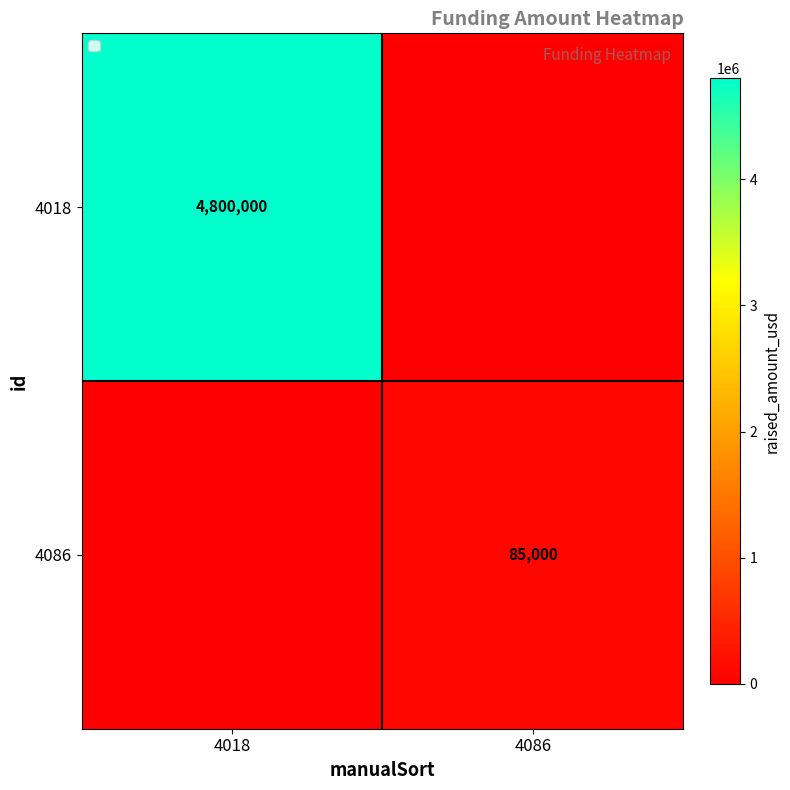

At how many categories does at least one series exceed 4668267?

1